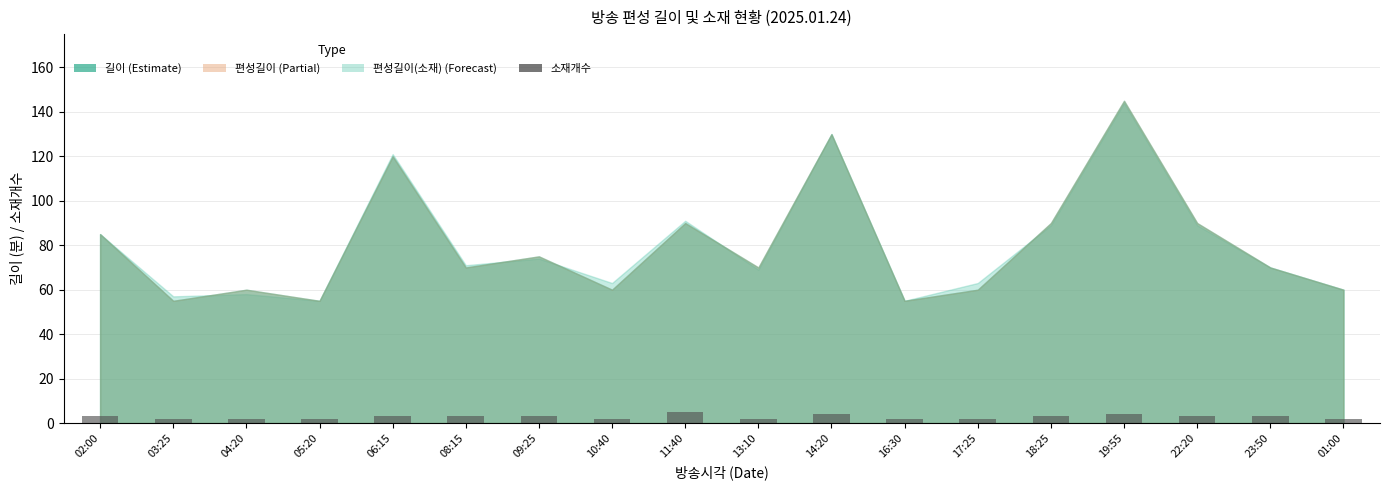

Count the values in the range 2 to 3.

15